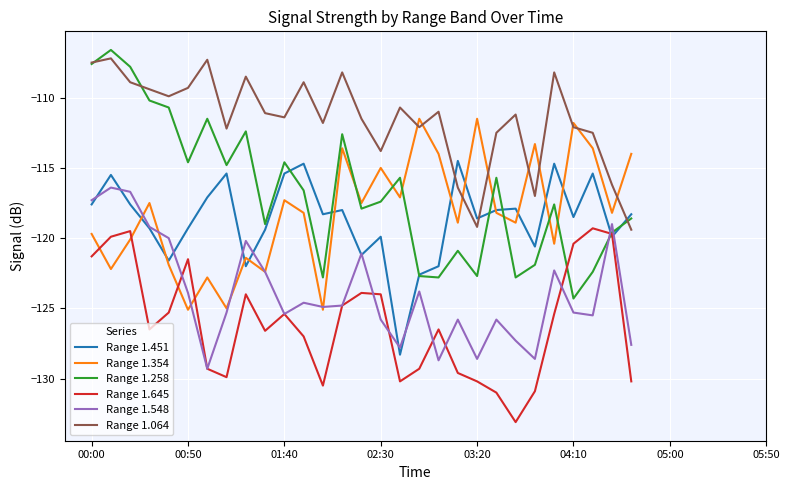

How many series are shown in this chart?

6